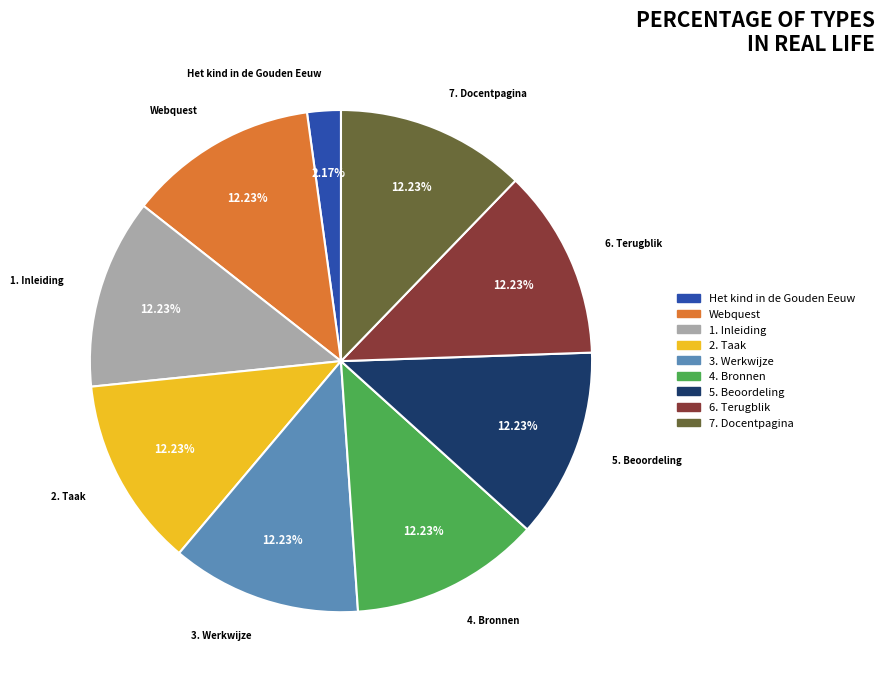

To the nearest percent, what is the average slice percentage?

11%